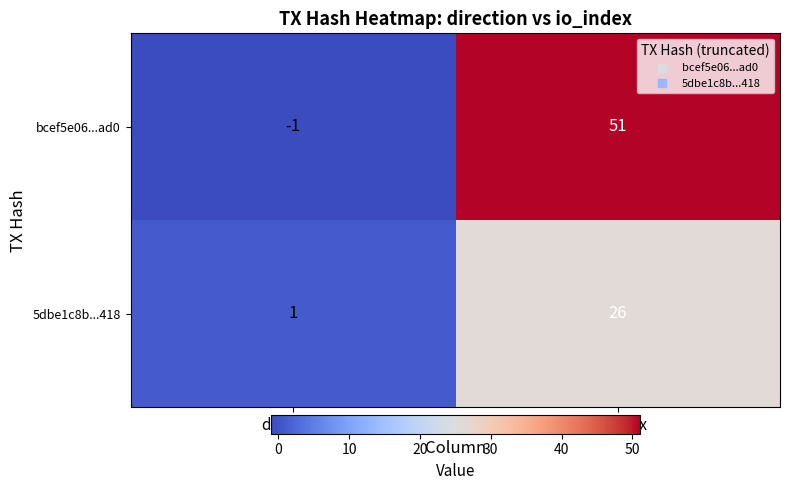

At which category is the sum across all series the highest?

io_index